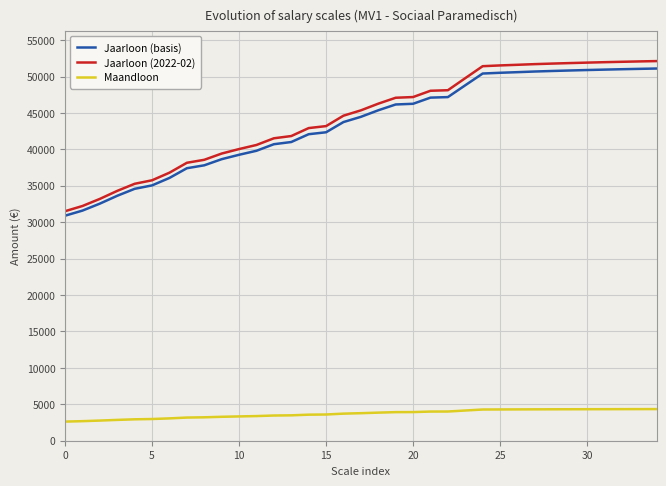

Which series has the largest range (max minus min)?

Jaarloon (2022-02)